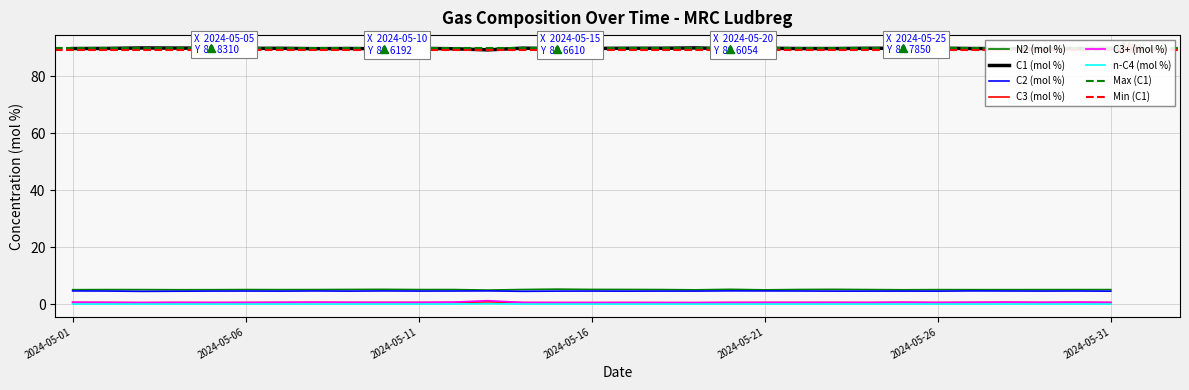

What is the difference between the maximum and second lowest values in the C1 (mol %) series?

0.3